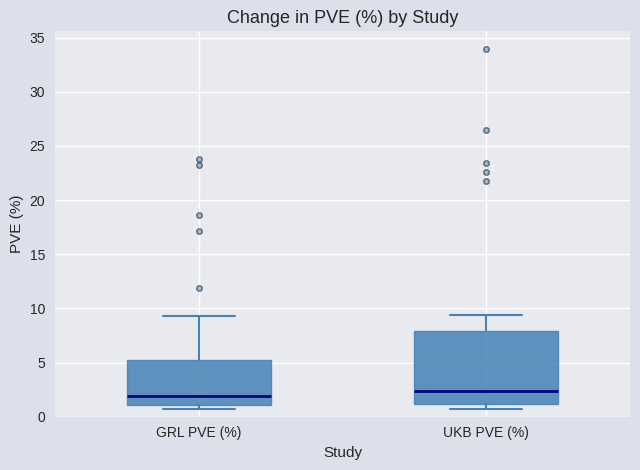

Where is the upper edge of the box for UKB PVE (%) on the y-axis? The values are not printed on the chart, so give them approximately, as read against the axis.

8.0